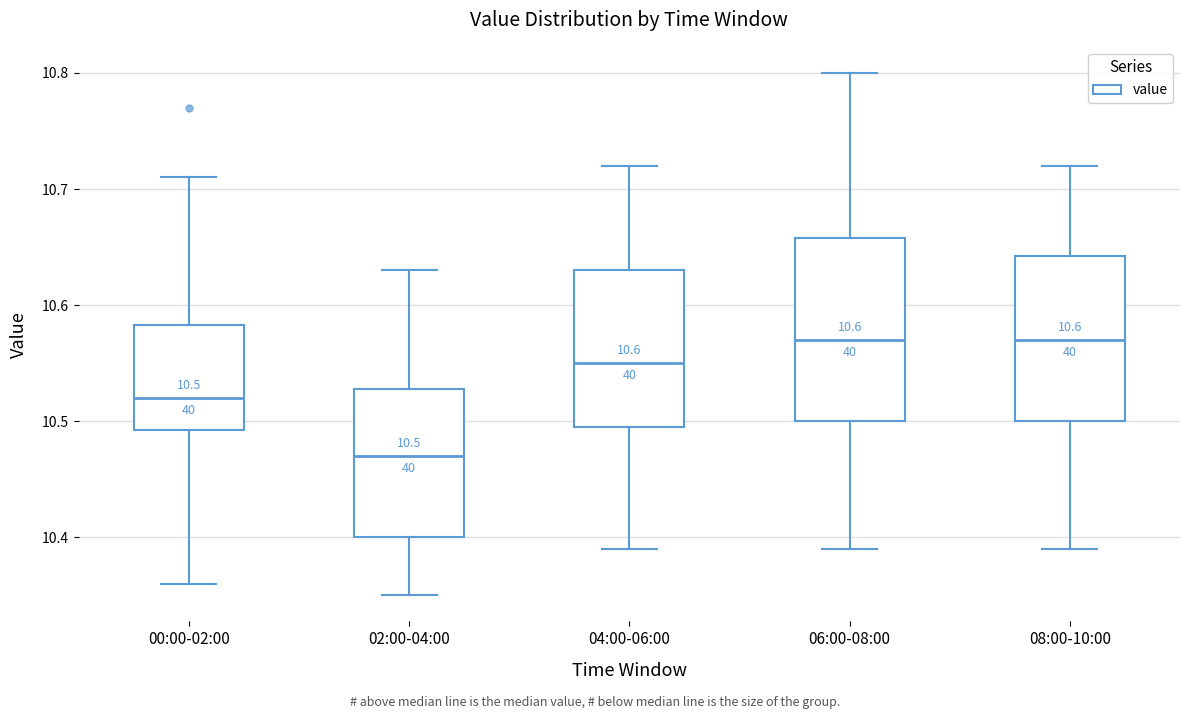

Which box is the tallest, from its lower edge to its upper edge?

06:00-08:00